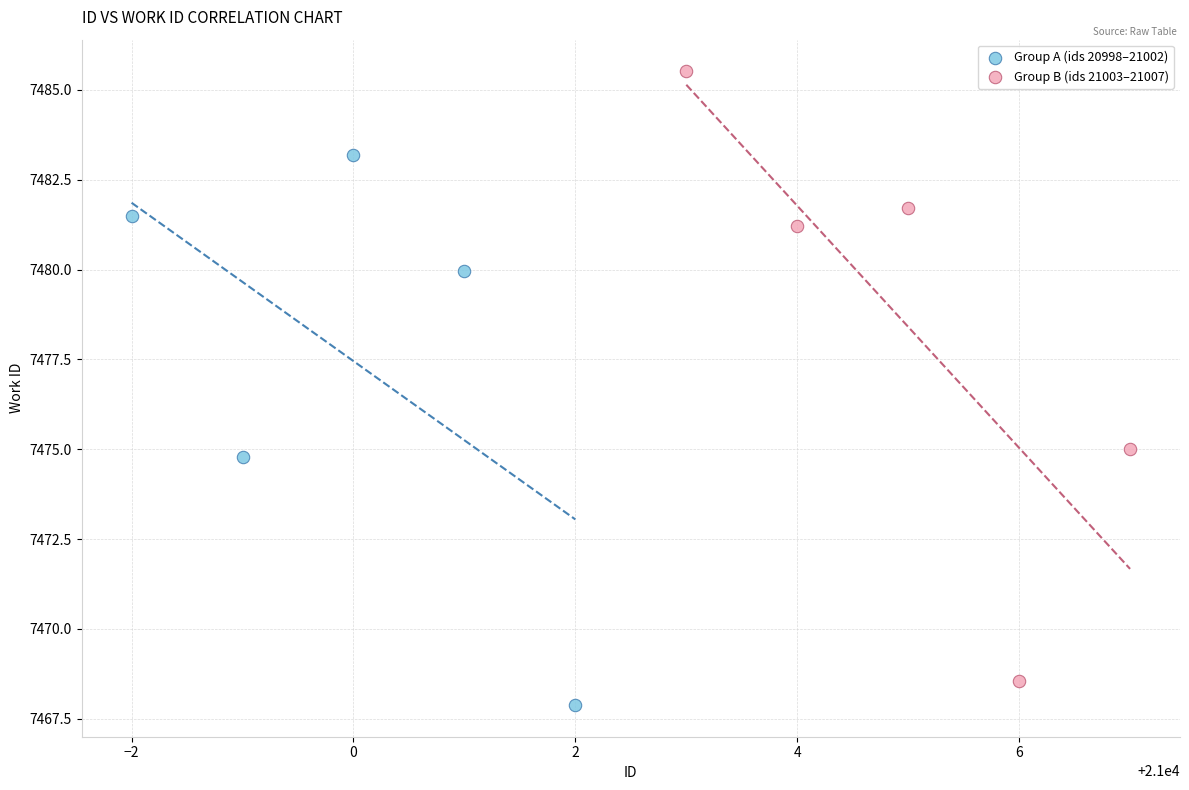

Which series reaches the minimum Y coordinate?

Group A (ids 20998–21002)